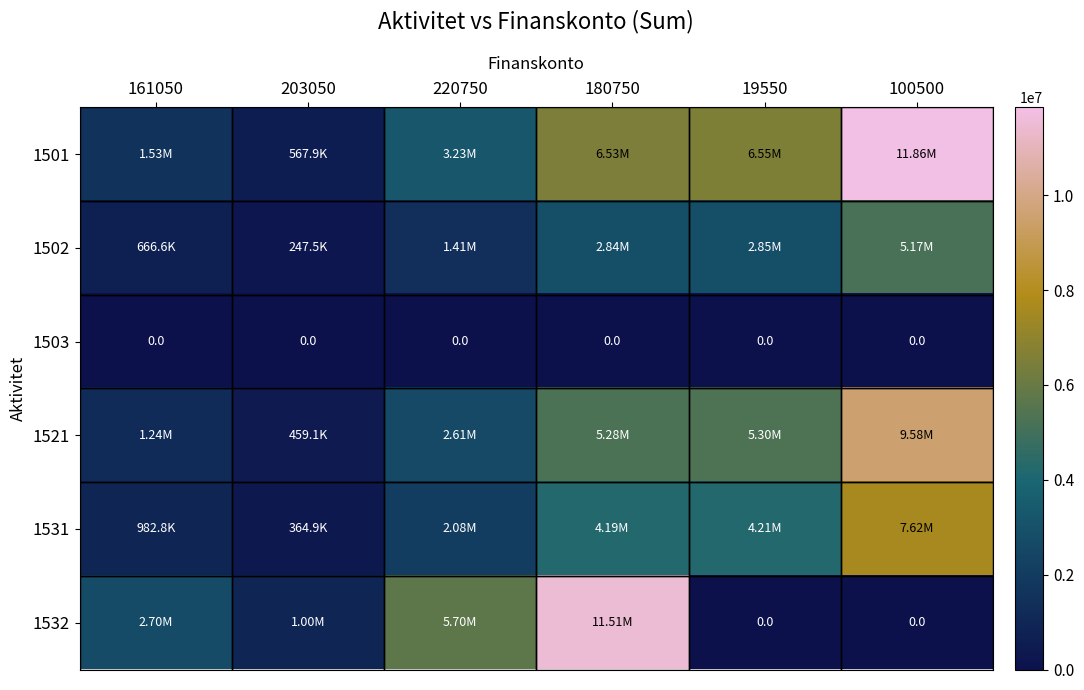

At which label is 1531 closest to 3991815?

180750